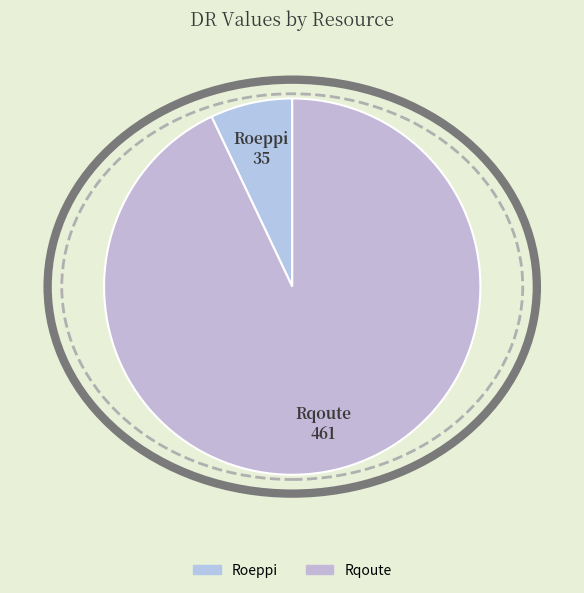

The Rqoute slice represents 93% of the pie. True or false?

True